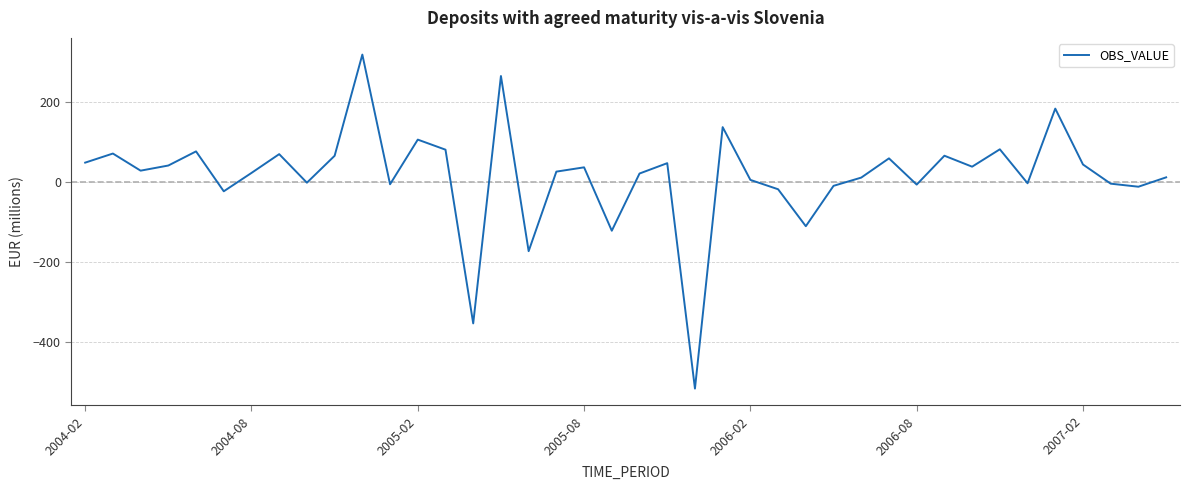

What is the minimum value shown in the chart?

-516.8